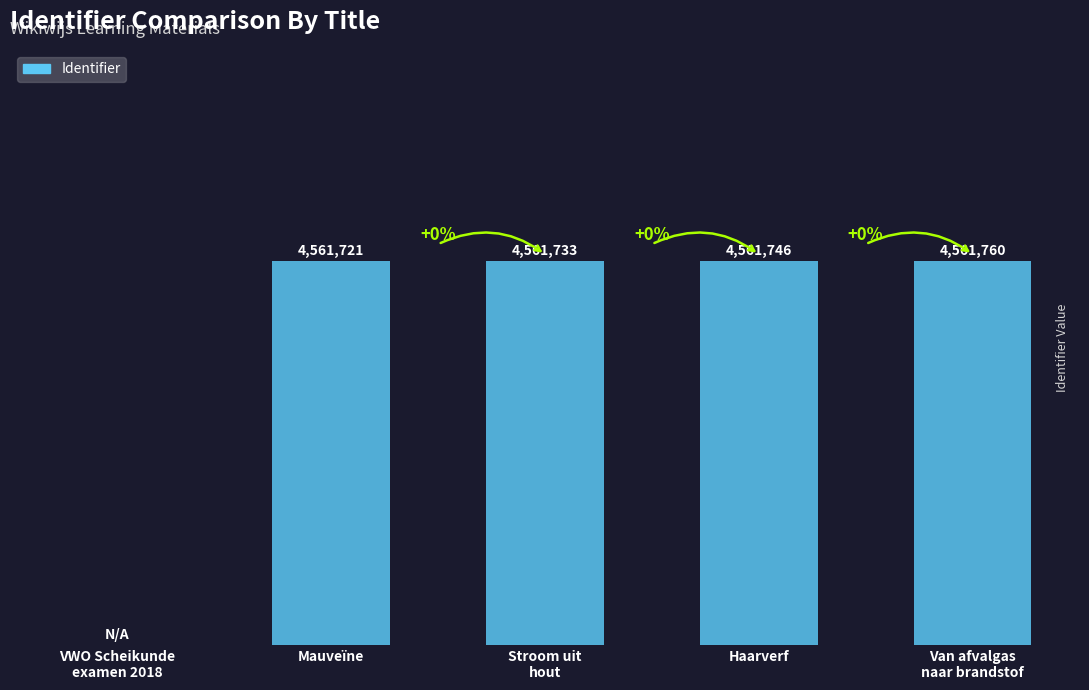

How many bars are there in total?

5